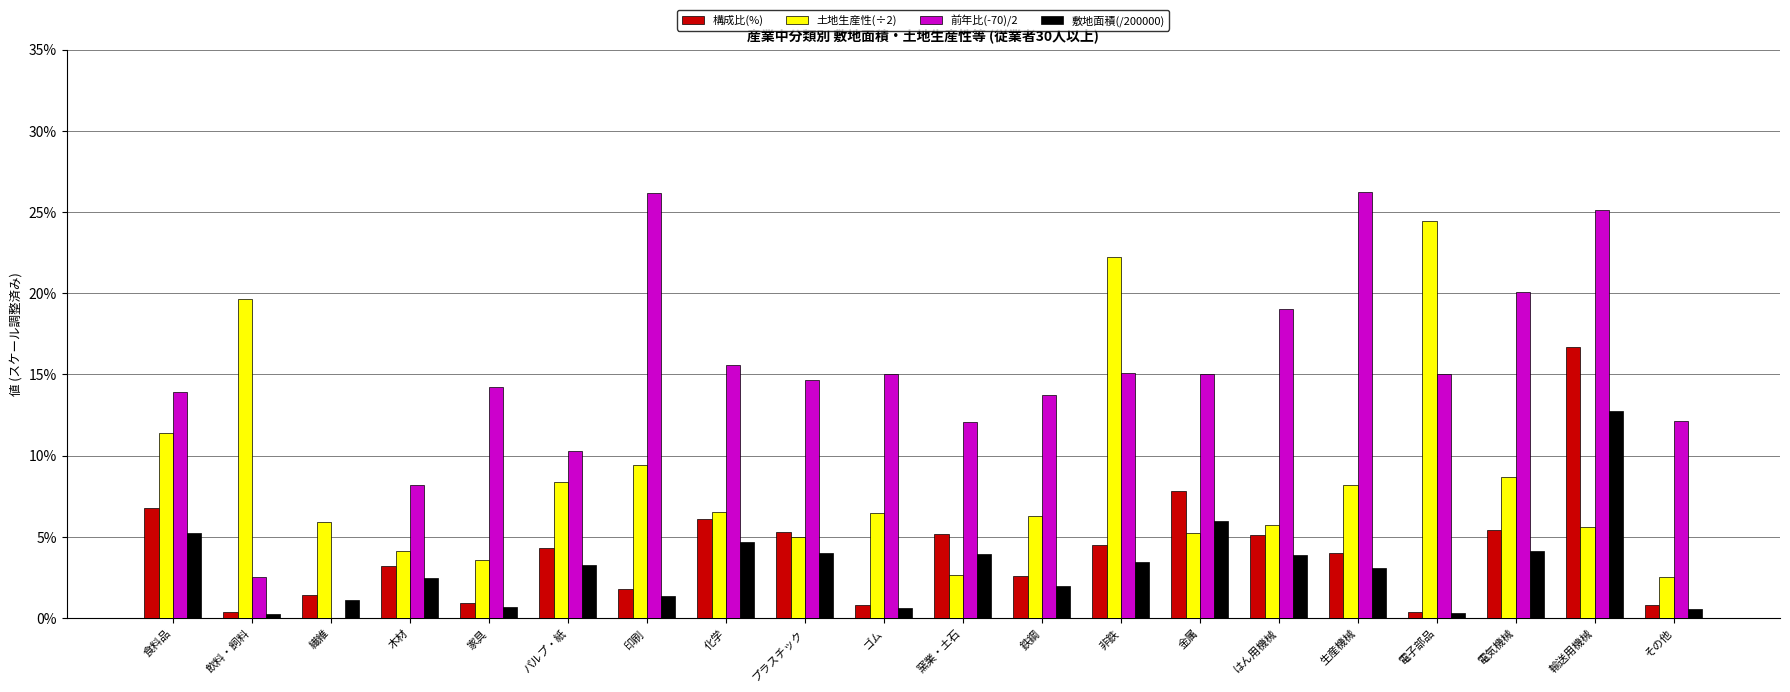

At which category is the sum across all series the highest?

輸送用機械